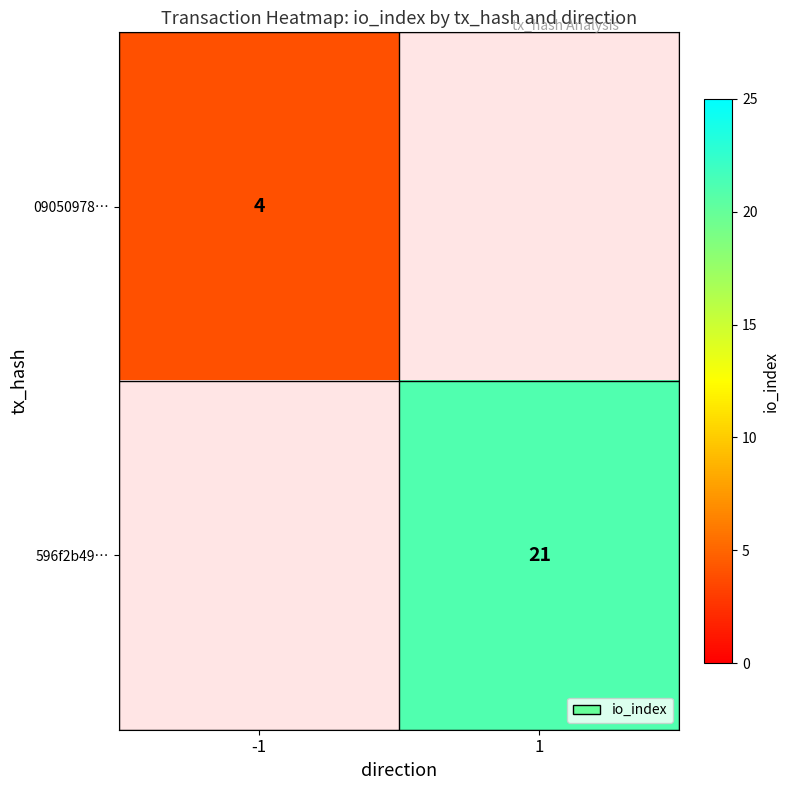

The 596f2b49… series shows 21 at 1. True or false?

True